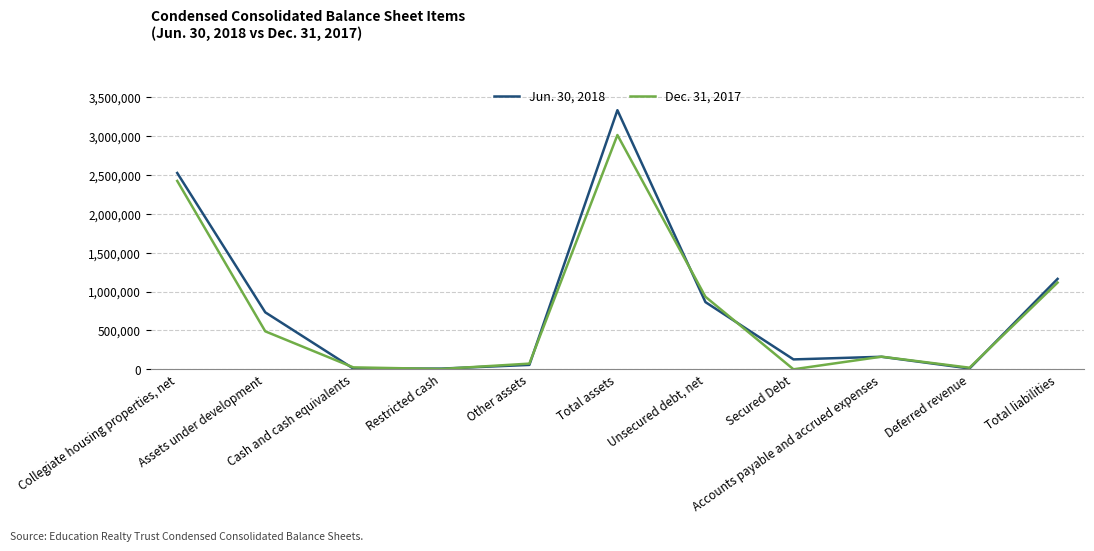

At which label is Jun. 30, 2018 closest to 1671759?

Total liabilities